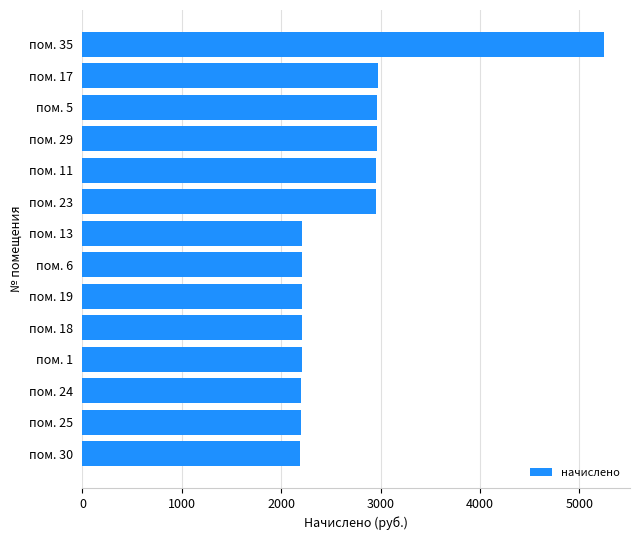

Between пом. 13 and пом. 29, which is larger?

пом. 29